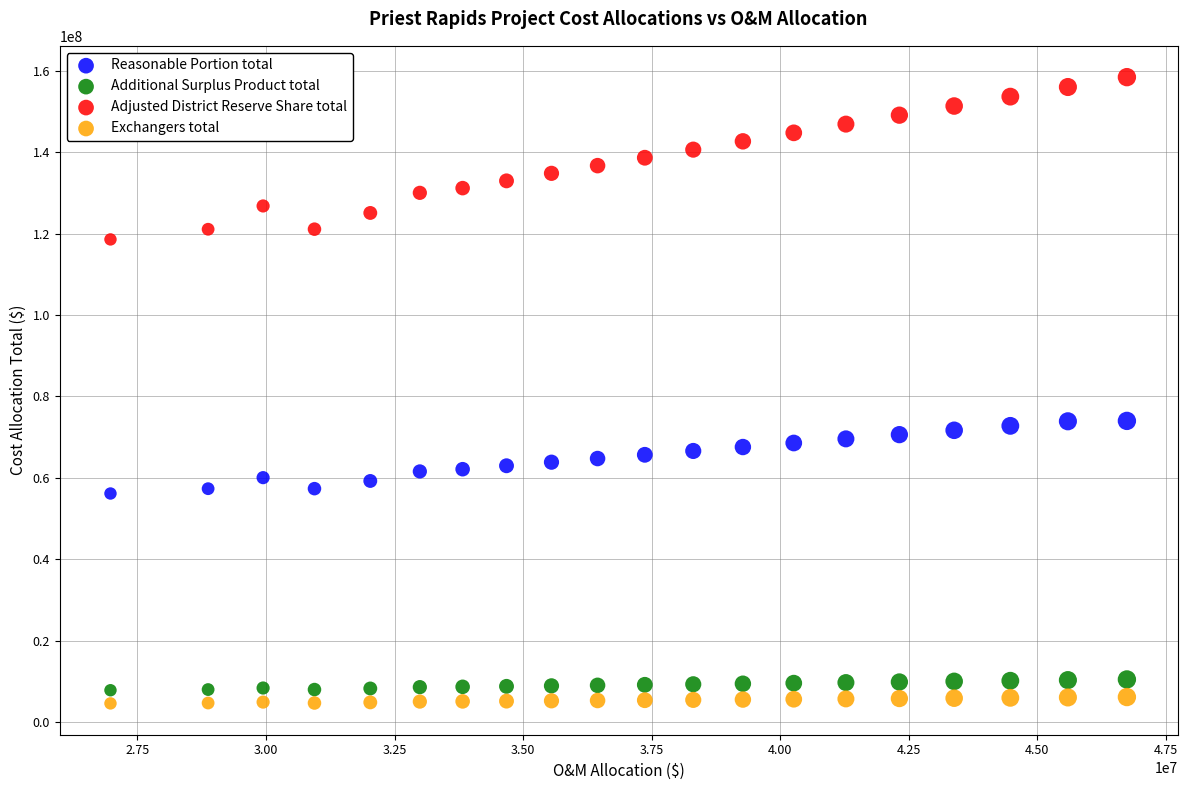

Which series contains the lowest Y value?

Exchangers total